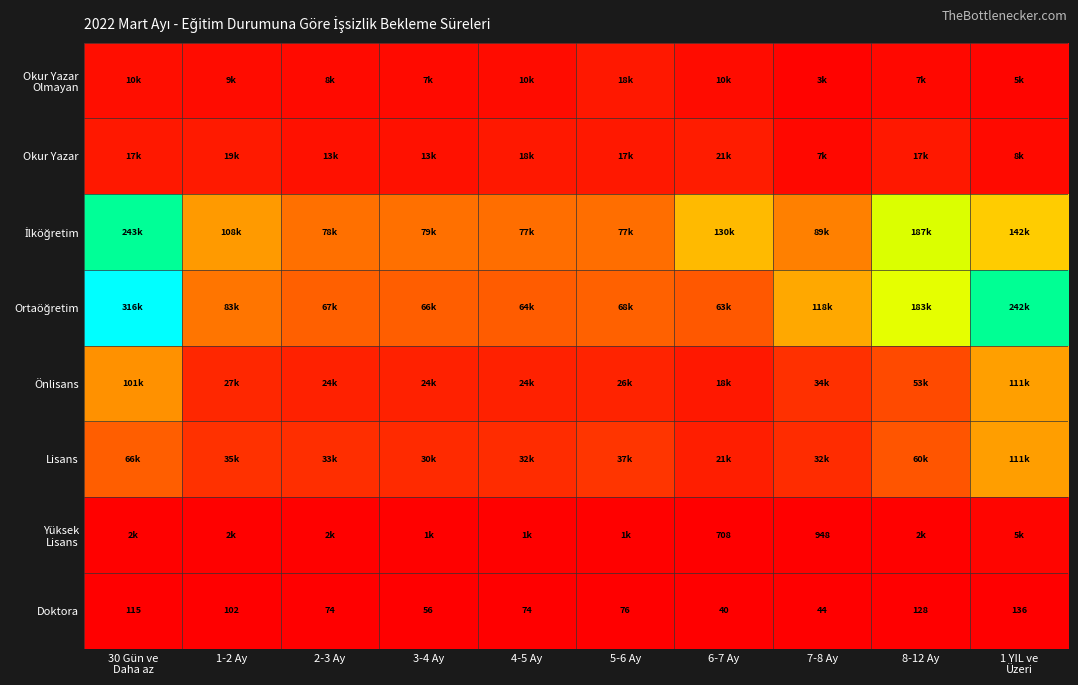

At how many categories does at least one series exceed 175550?

3